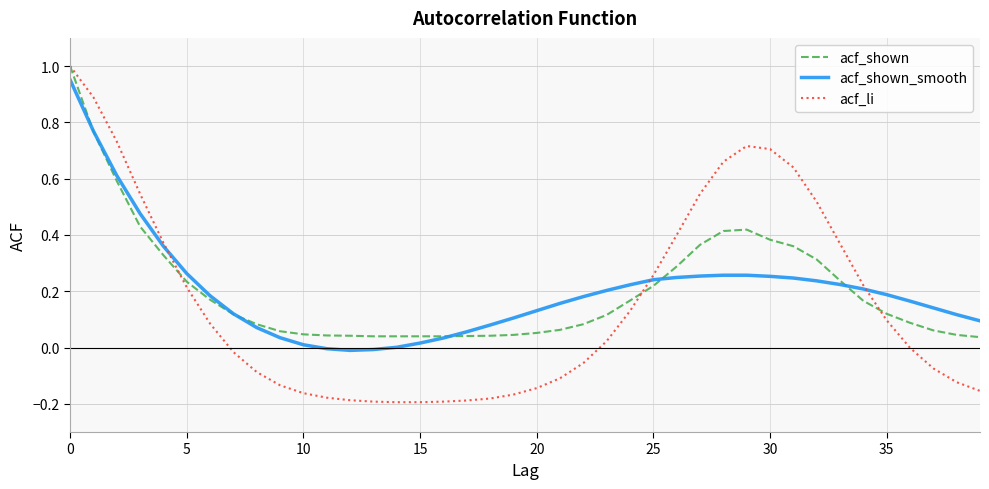

Which series has the widest spread of values?

acf_li